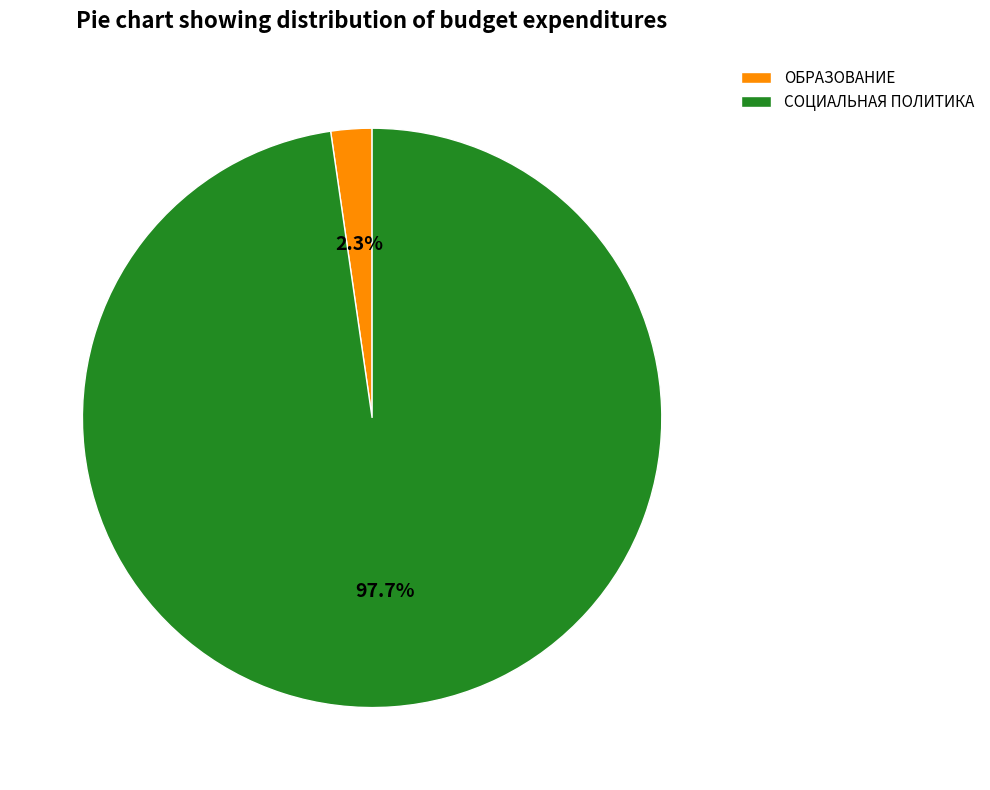

Does any single category account for the majority?

Yes